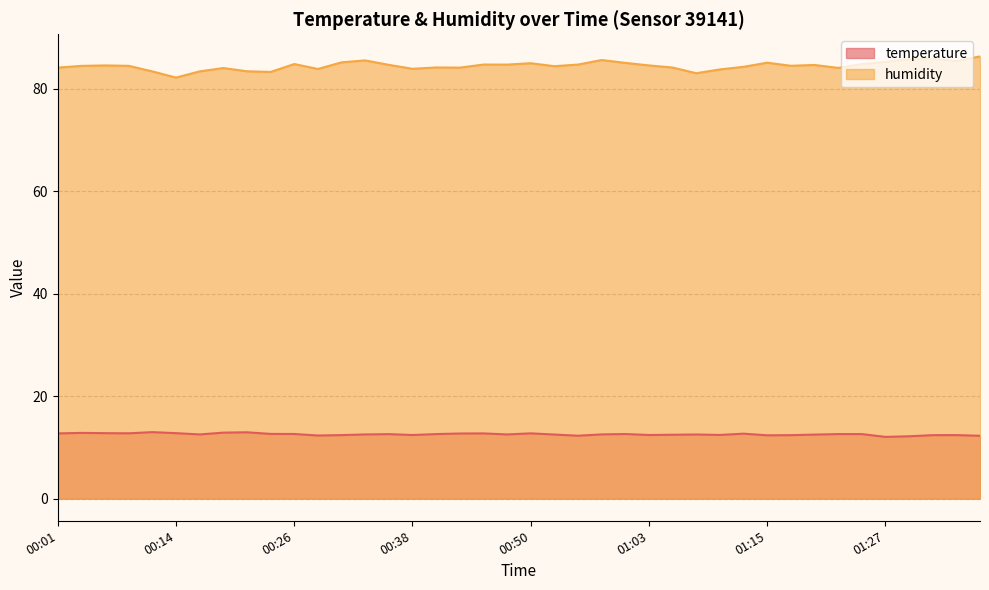

At how many categories does at least one series exceed 43?

40